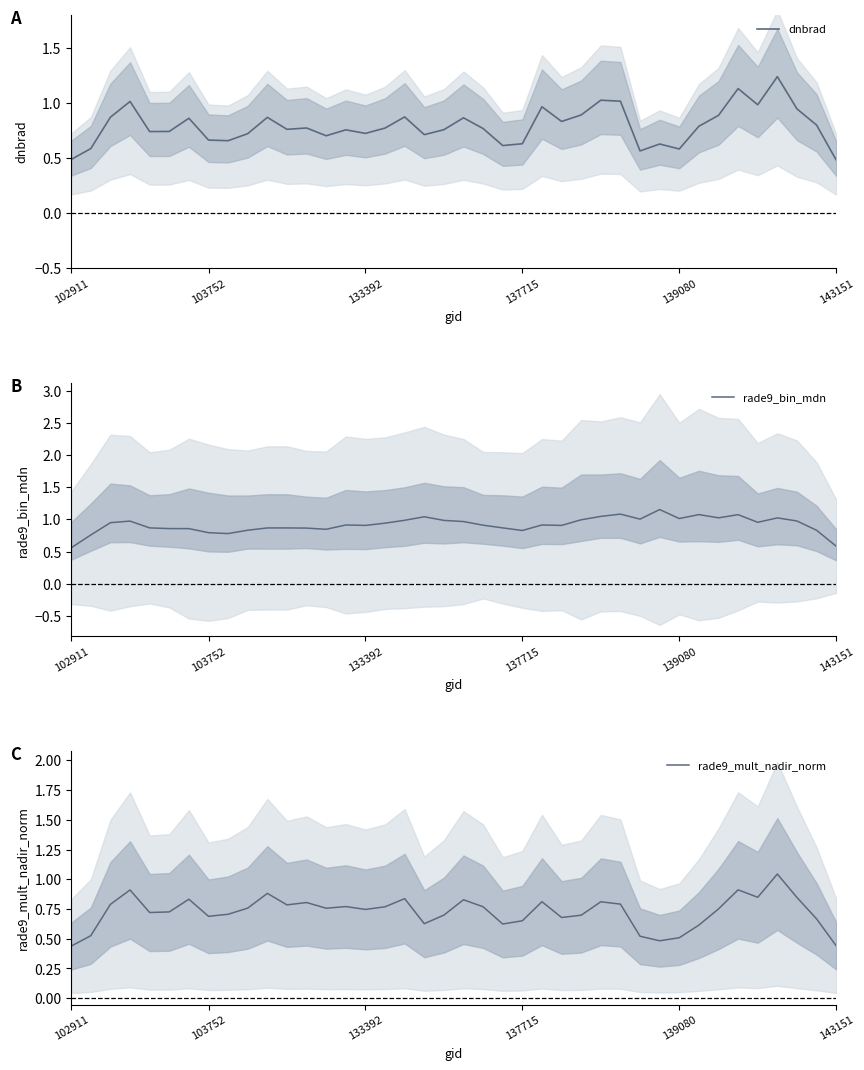

Count the number of categories in the chart.

40